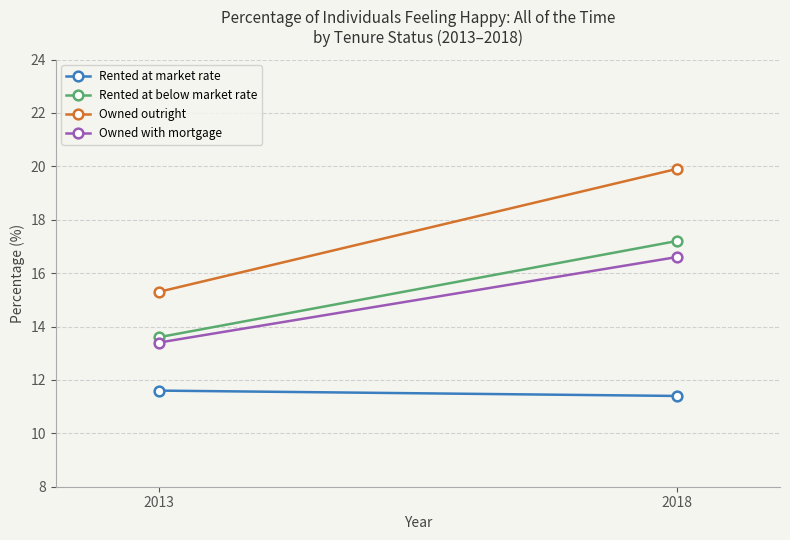

The Owned with mortgage series shows 25.7 at 2018. True or false?

False